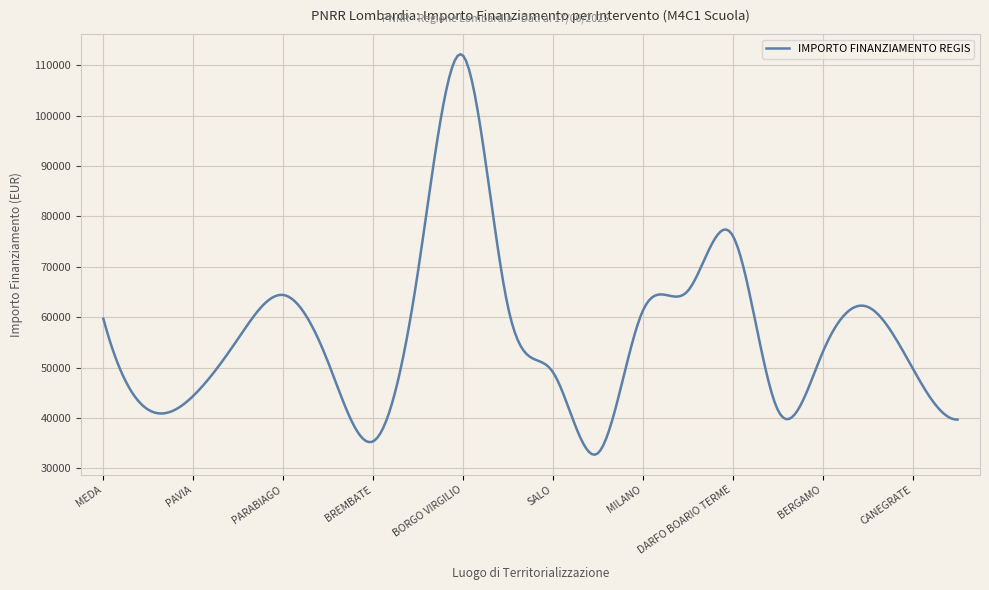

What is the difference between the maximum and minimum values?

79511.7